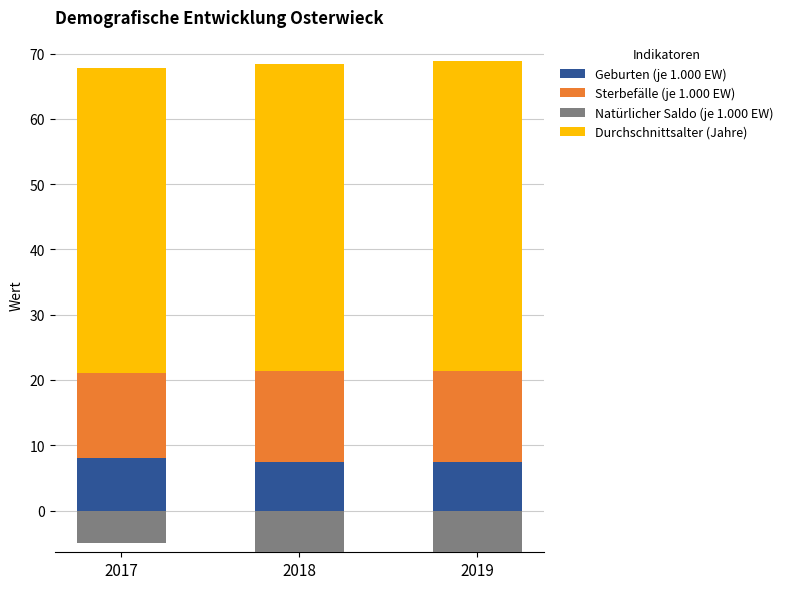

What is the sum of the Durchschnittsalter (Jahre) values at 2019 and 2018?

94.5